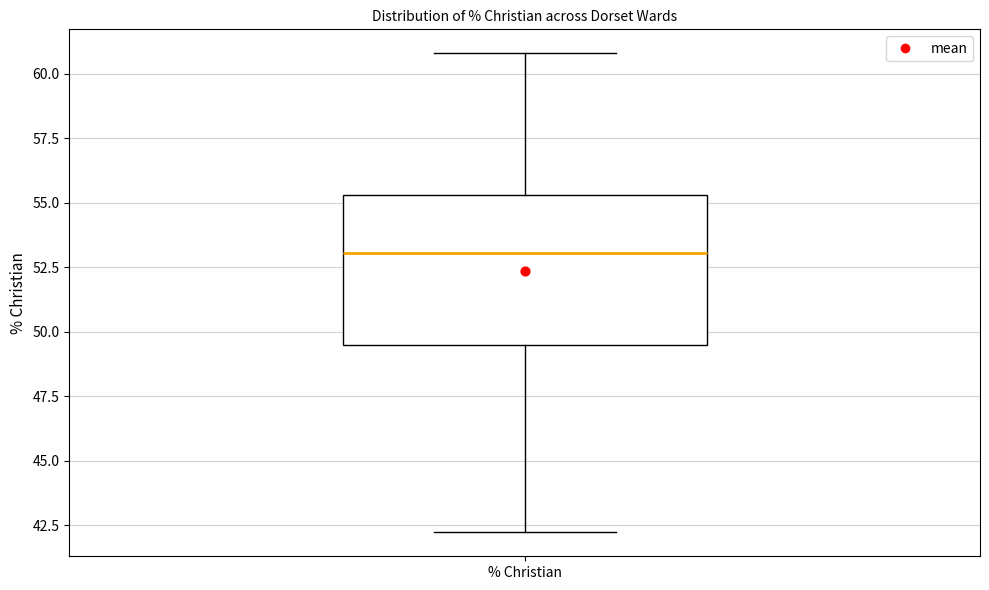

Transcribe this box plot: give where the median line is, the range the box spans, and where the two whiskers end, as read against the y-axis. The values are not printed on the chart, so give them approximately, as read against the axis.

median 53.0, box 49.5 to 55.5, whiskers 42.0 to 61.0